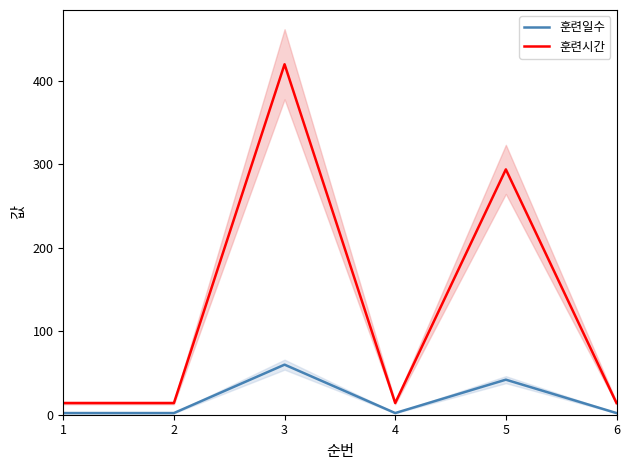

True or false: 훈련일수 has more than 2 points higher than both neighbors.

False